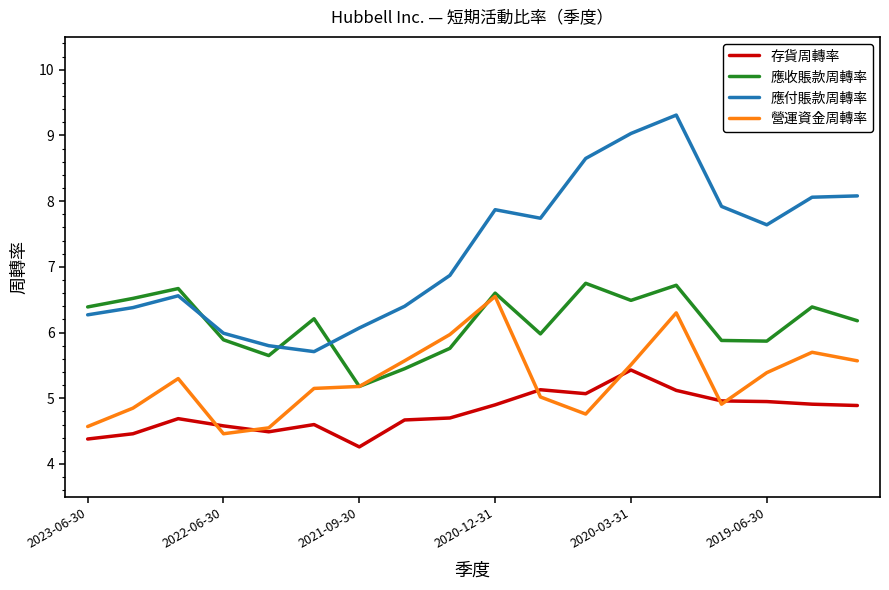

List the series in order of their overall mean, highest first.

應付賬款周轉率, 應收賬款周轉率, 營運資金周轉率, 存貨周轉率